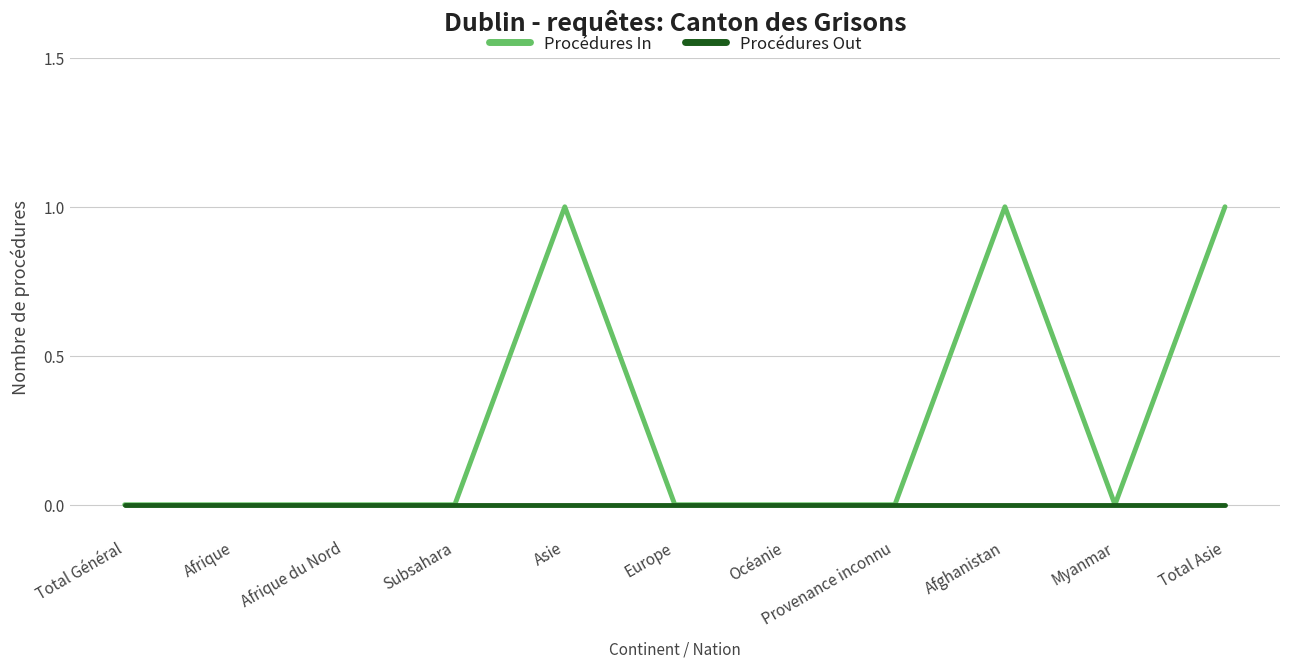

Rank the series by their maximum value, from lowest to highest.

Procédures Out, Procédures In